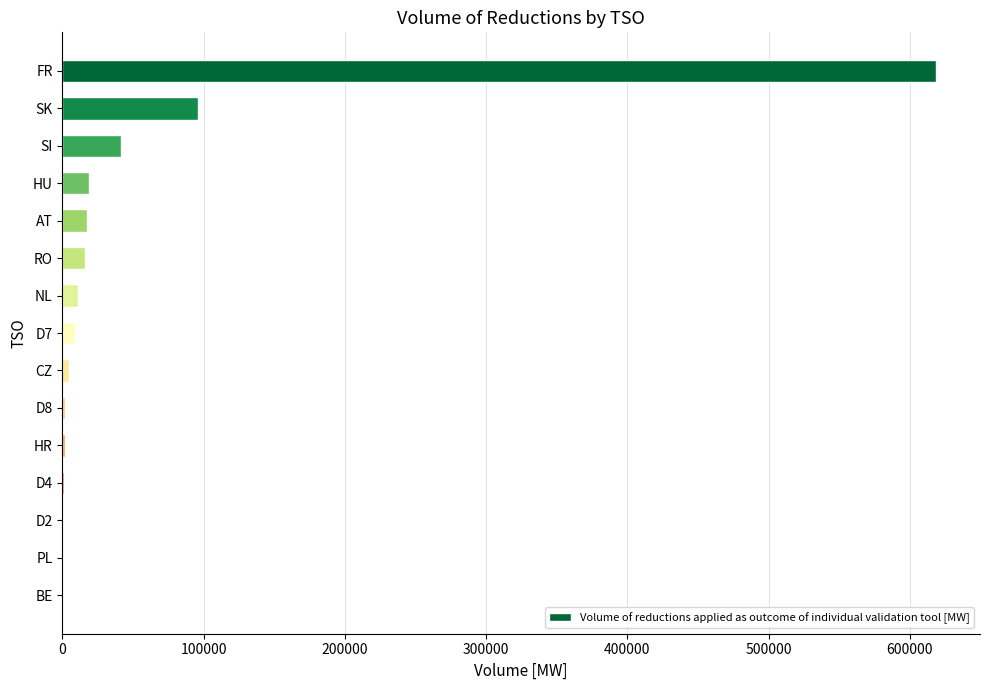

Are the bars horizontal?

Yes